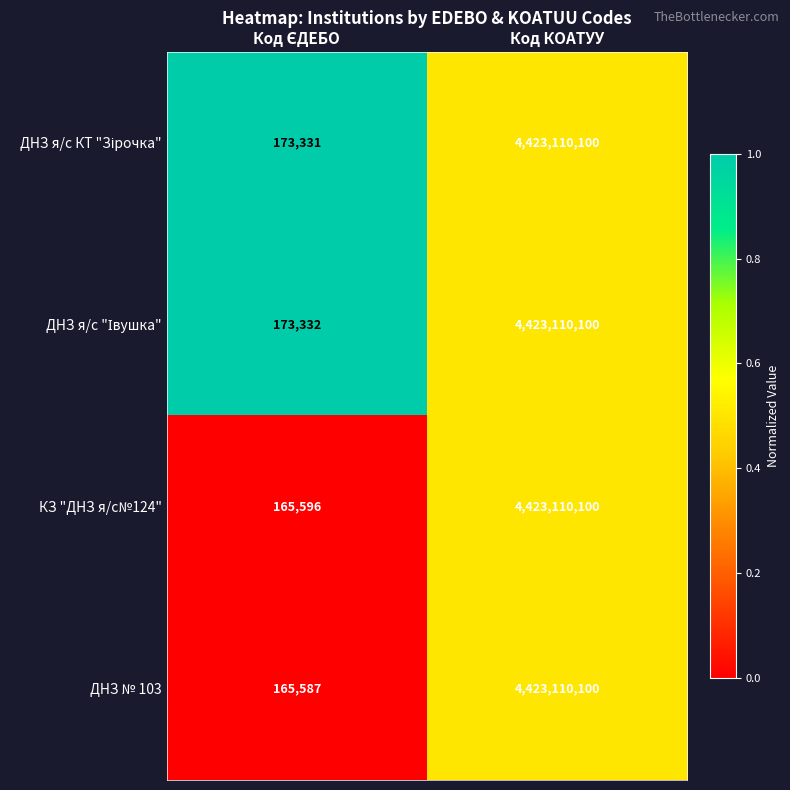

What is the difference between the maximum and minimum values in the ДНЗ № 103 series?

4422944513